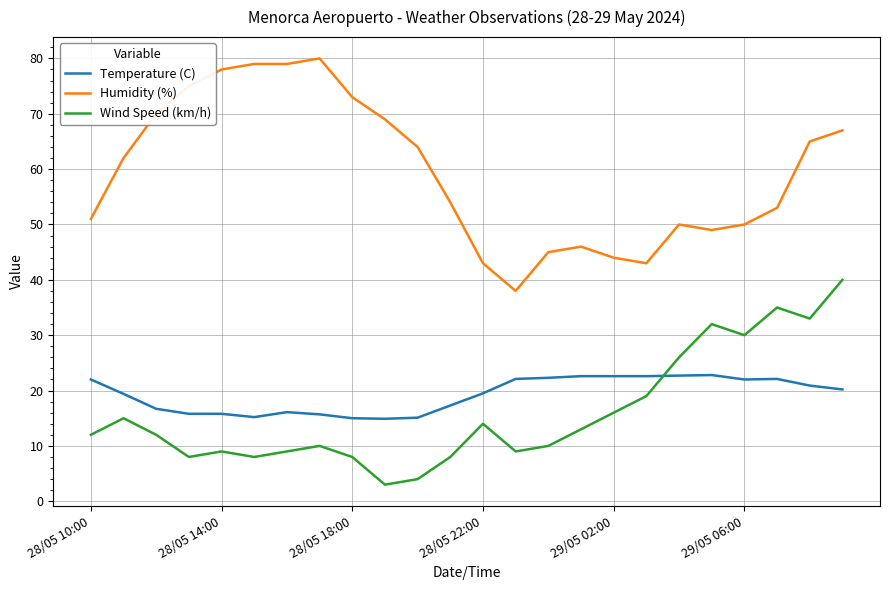

True or false: Wind Speed (km/h) and Humidity (%) cross at least once.

False